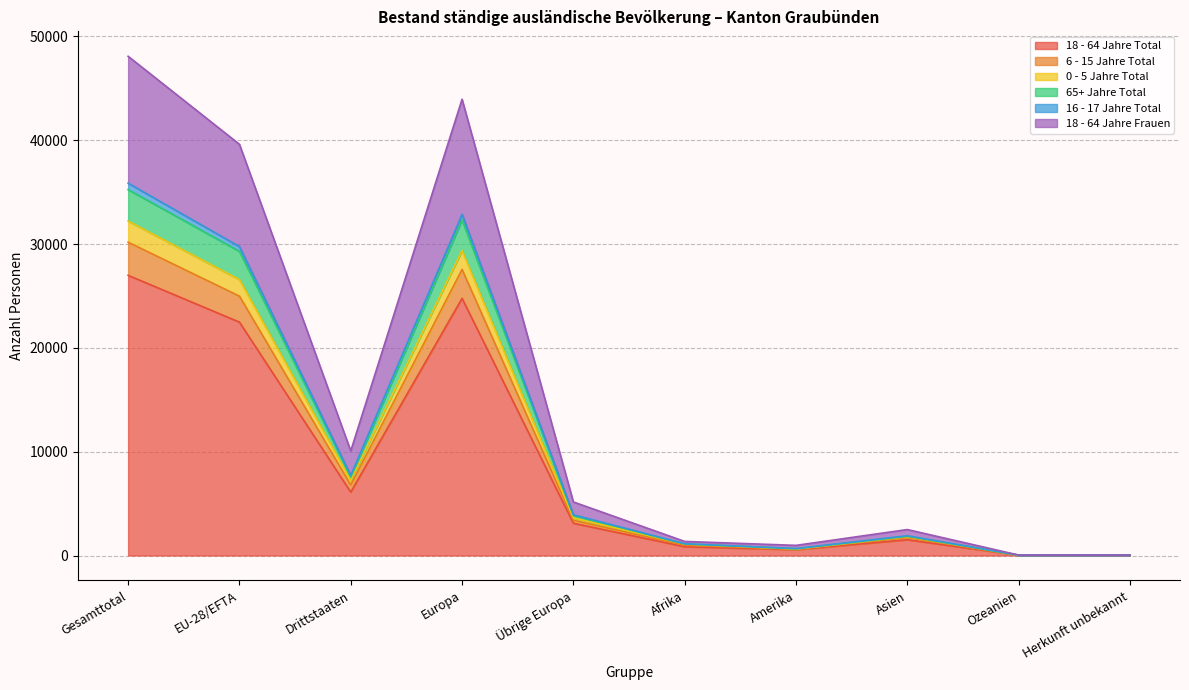

What is the spread (max minus min) of values at Gesamttotal?

21100